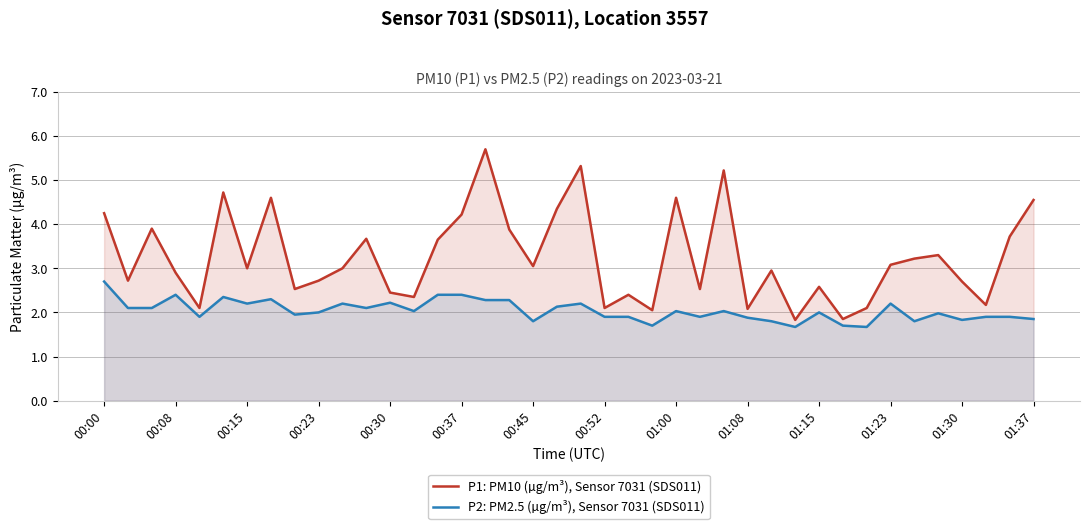

At which category does the chart reach its peak across all series?

16